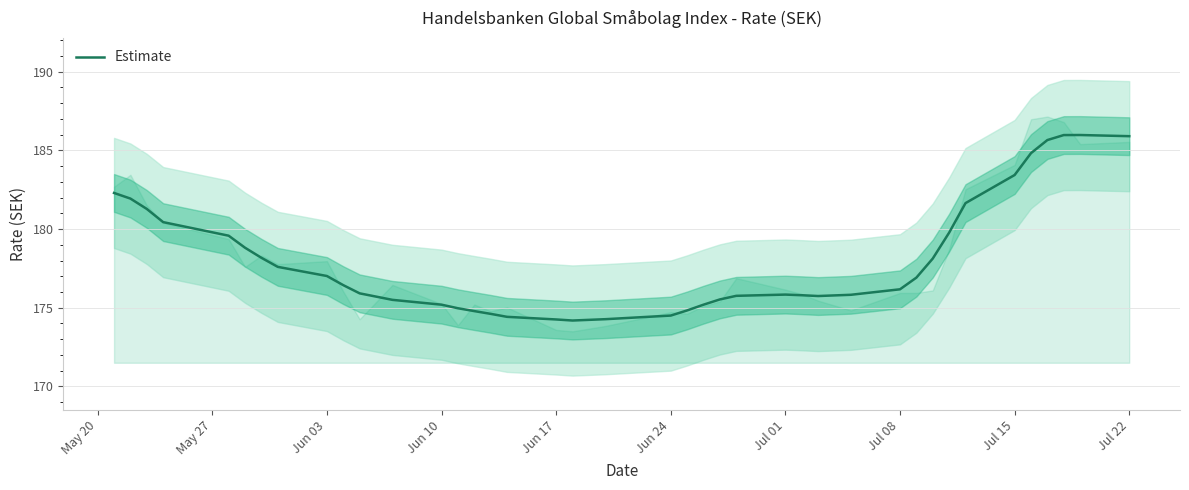

The Estimate series shows 175.2 at Jun 10. True or false?

True